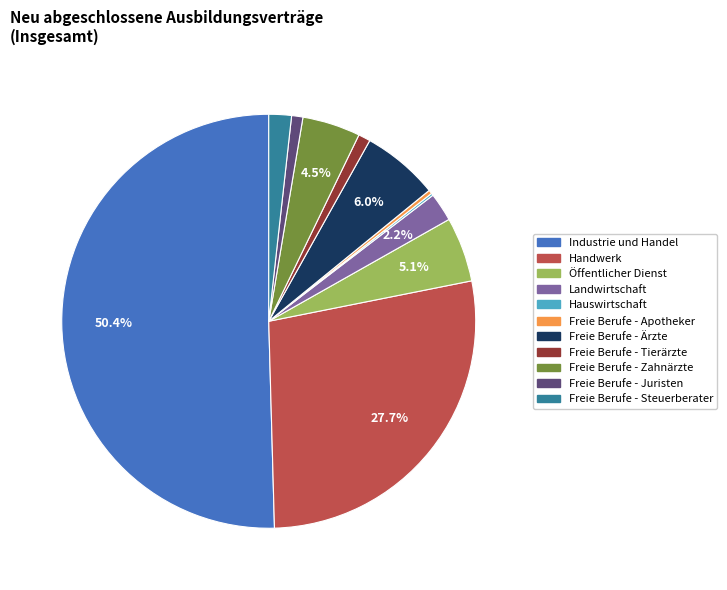

What is the majority slice?

Industrie und Handel